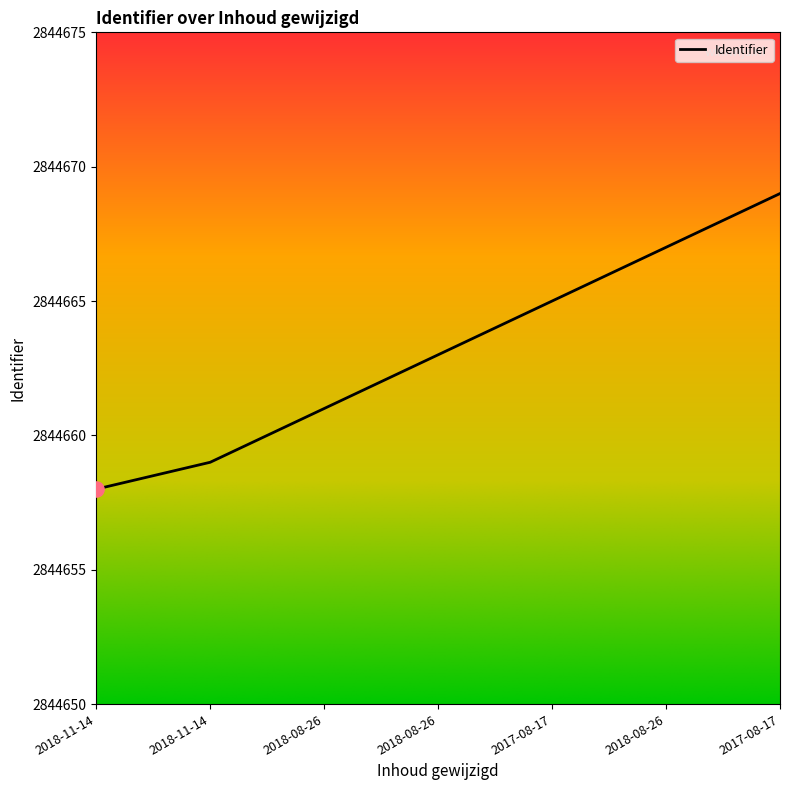

Approximately how many times larger is the value at 2018-11-14 compared to 2018-08-26?

1.0